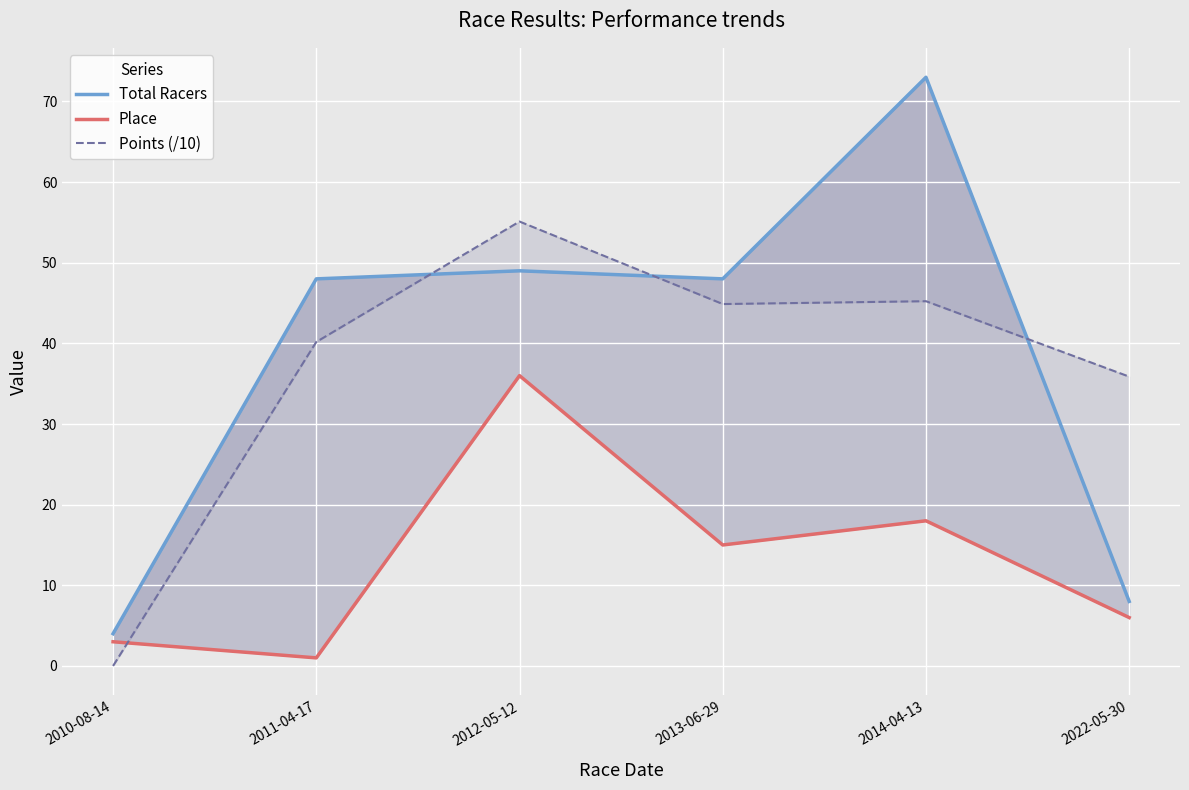

After their last crossing, which series has the higher values: Points (/10) or Place?

Points (/10)